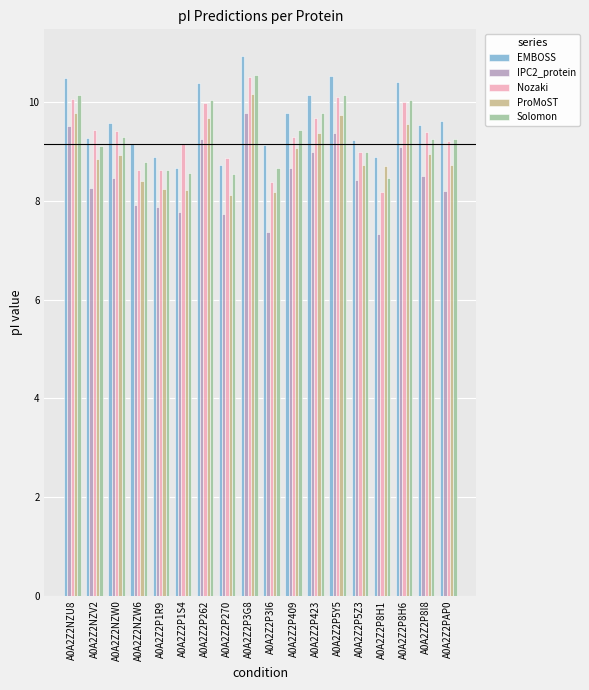

What is the total value across all series at A0A2Z2P423?

48.0